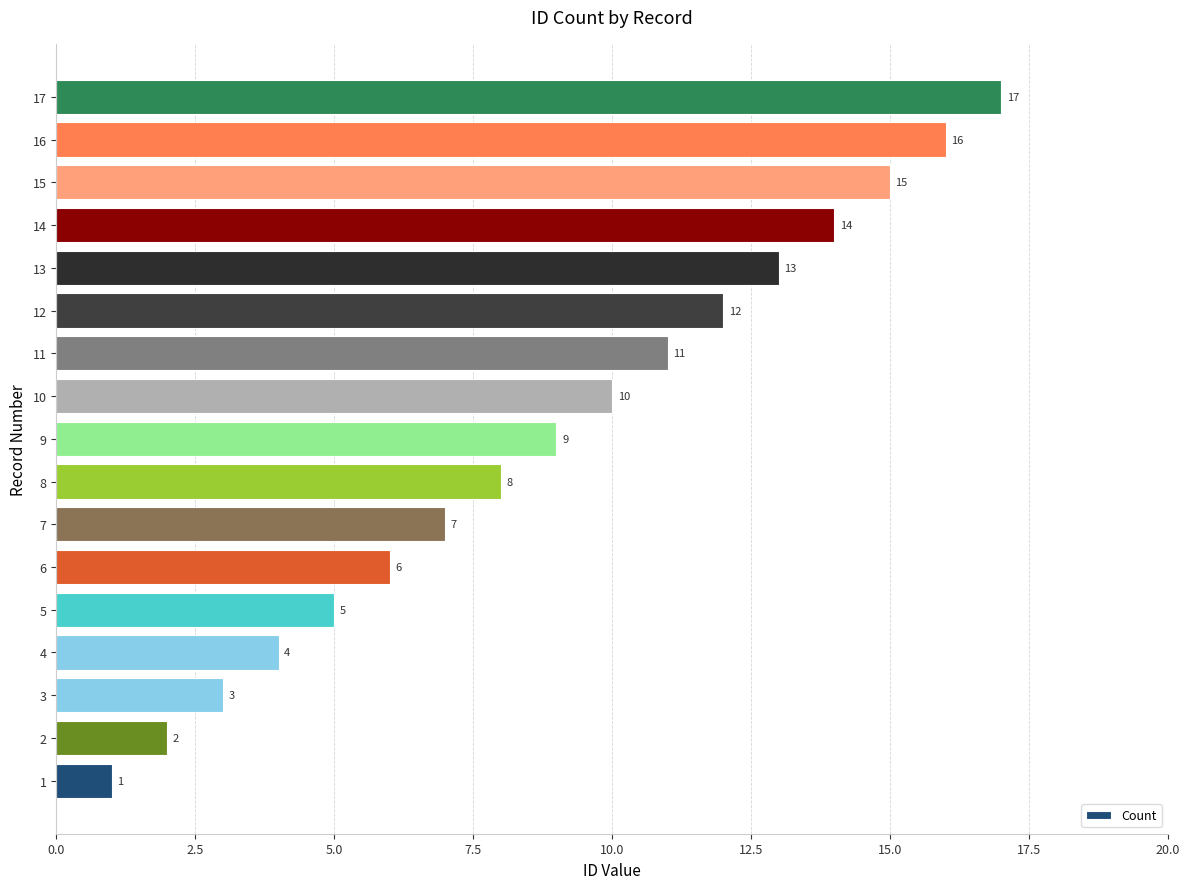

The value at 2 is 2. True or false?

True